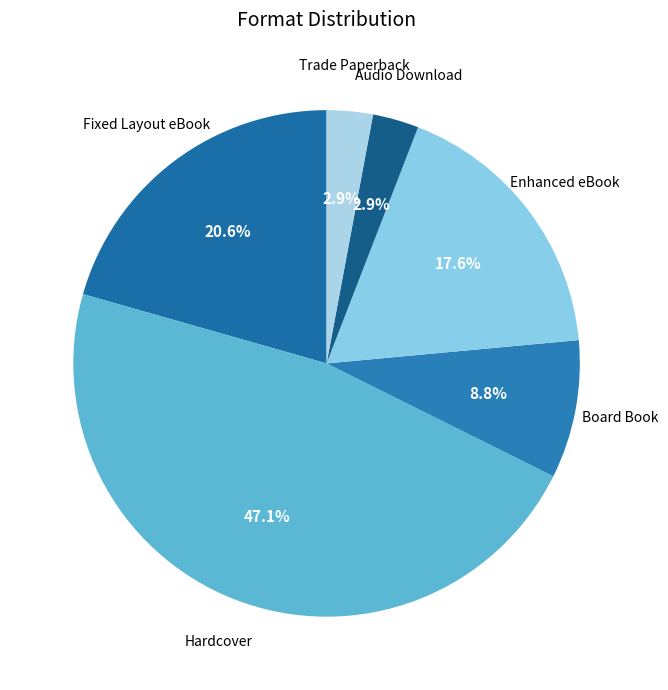

Between Trade Paperback and Board Book, which is larger?

Board Book